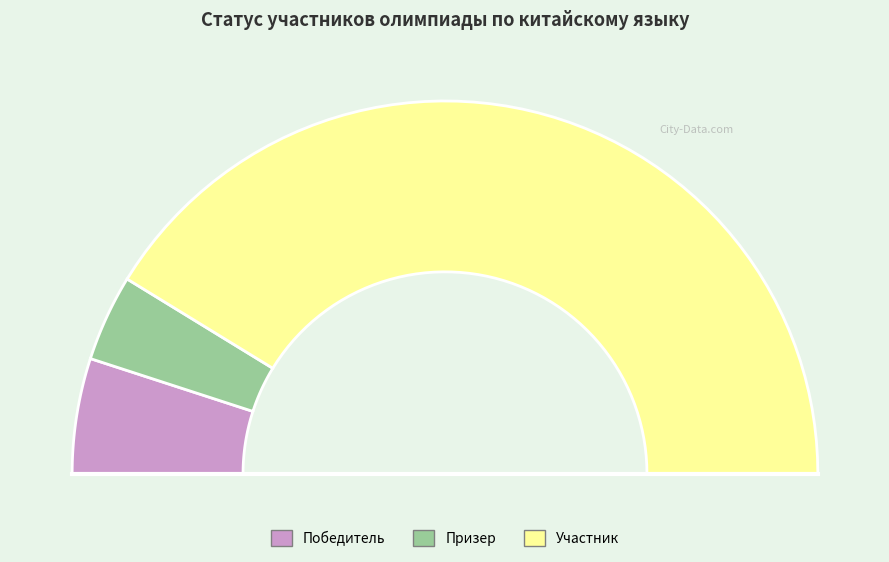

What is the change in value from Победитель to Участник?

+29